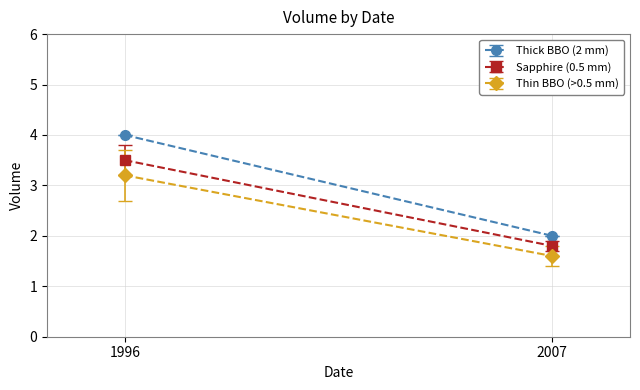

True or false: the data shows 4 at 1996.

True